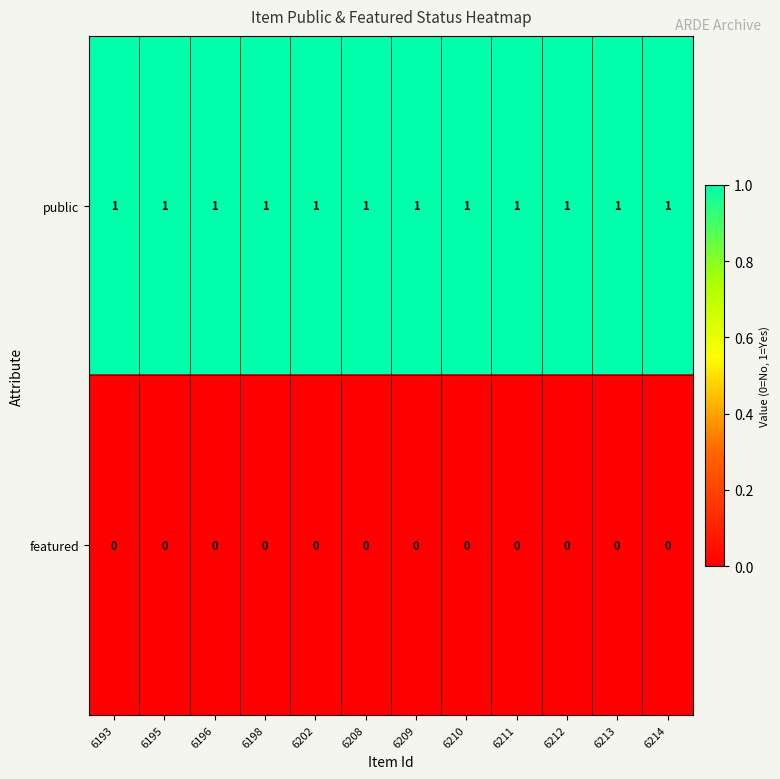

List the series in order of their peak value, highest first.

public, featured